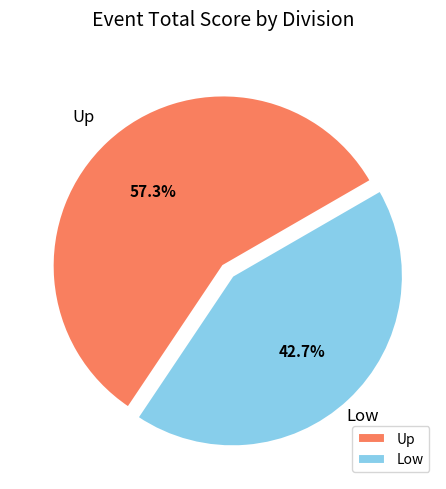

Which category has the smallest portion of the pie?

Low